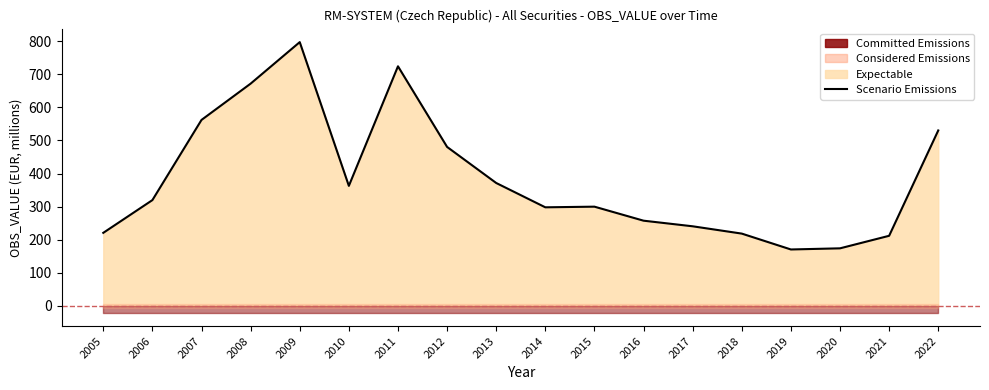

What is the greatest value displayed?

797.4